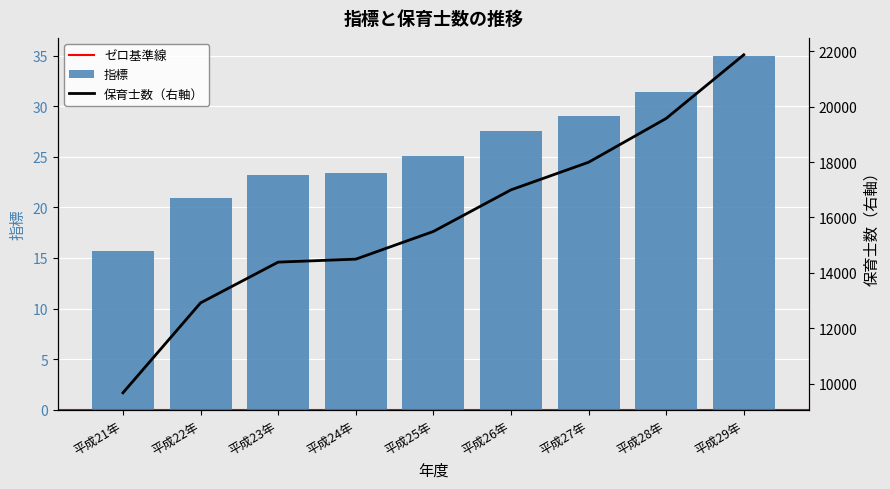

What is the sum of all 指標 values?

231.2